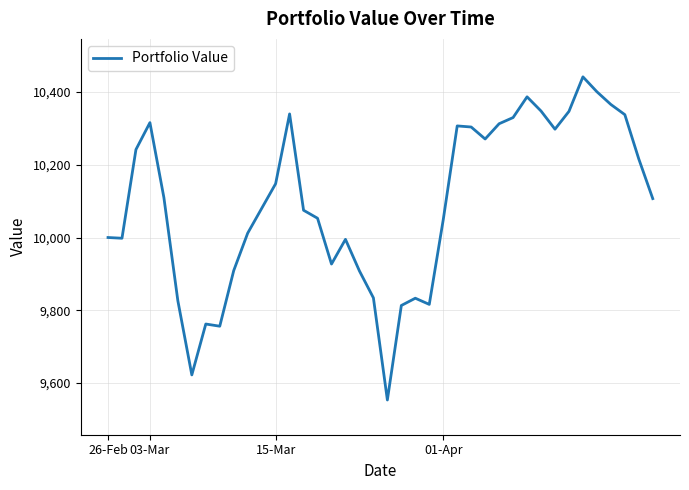

Does the chart have visible grid lines?

Yes